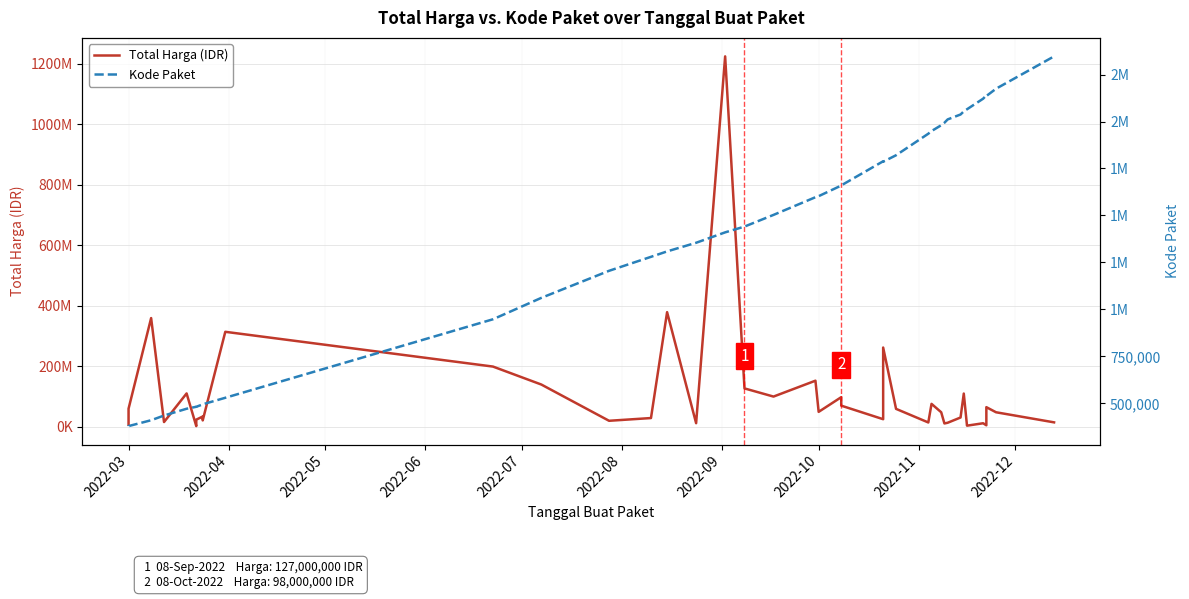

Which series has the widest spread of values?

Total Harga (IDR)